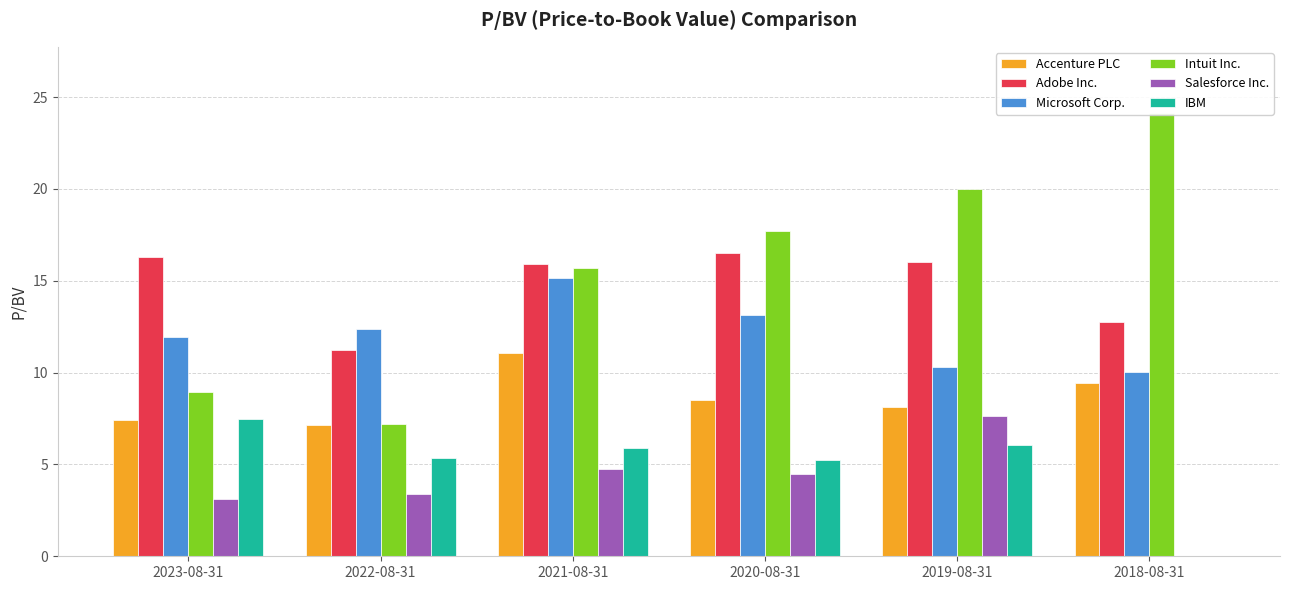

List the series in order of their peak value, highest first.

Intuit Inc., Adobe Inc., Microsoft Corp., Accenture PLC, Salesforce Inc., IBM